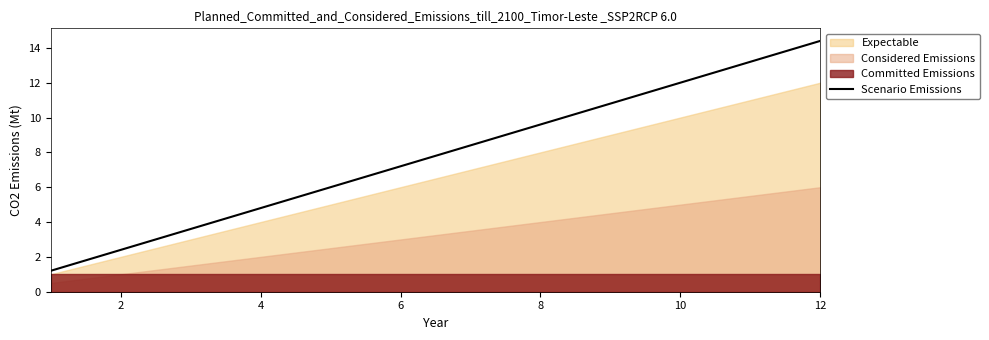

What is the maximum value shown in the chart?

14.4